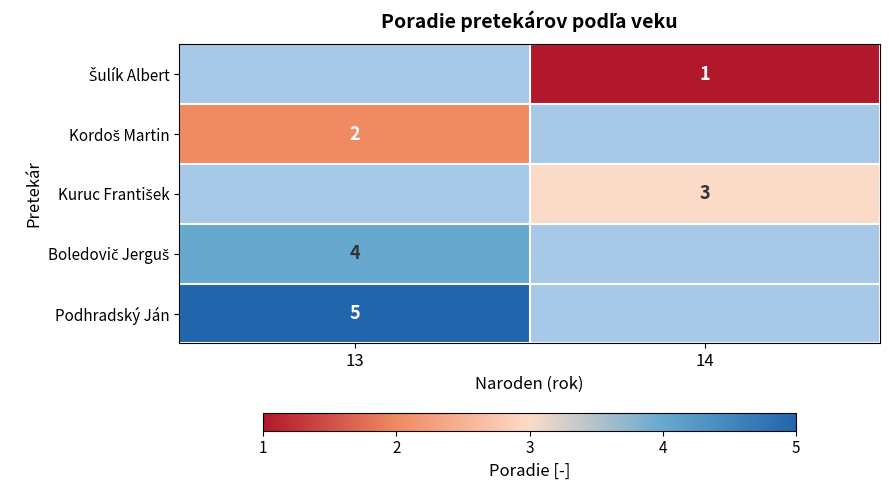

List the labels in order of Boledovič Jerguš value, largest first.

13, 14